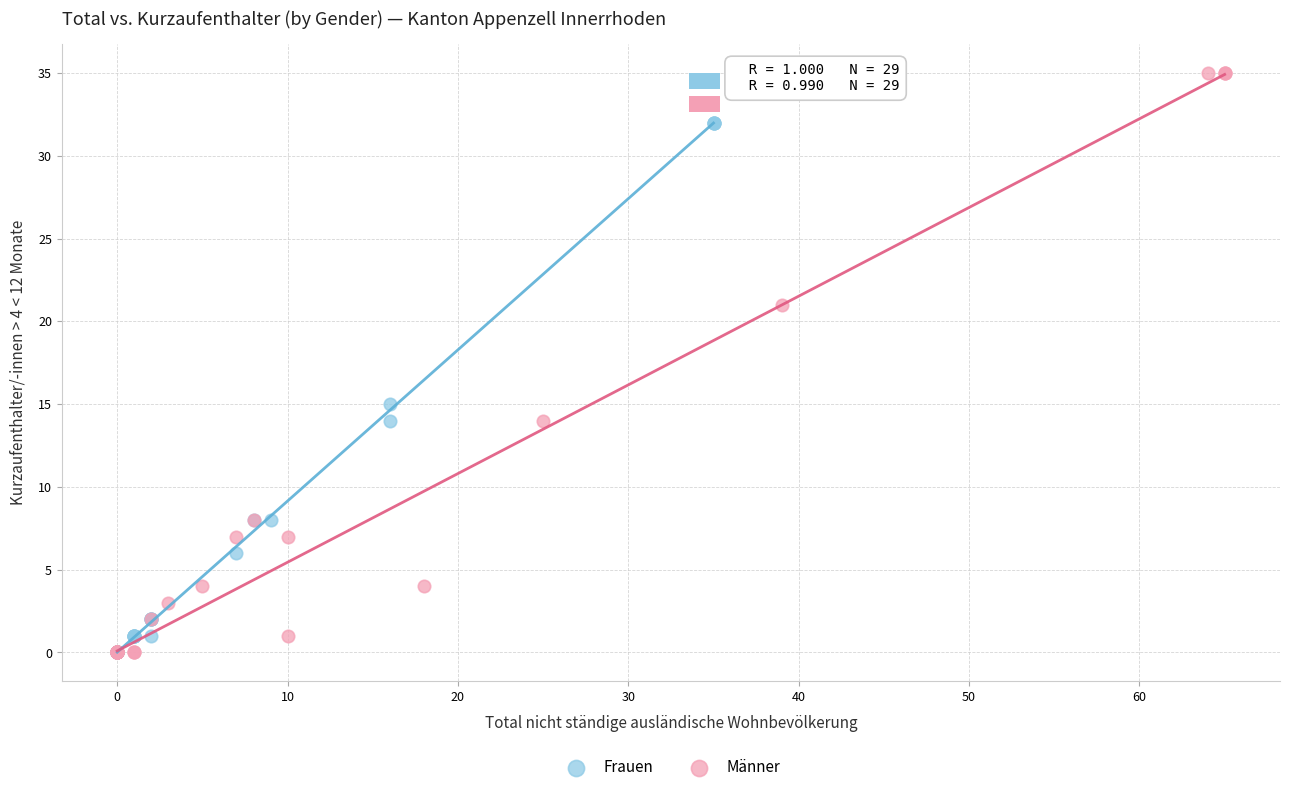

Which series has the largest Y range (max minus min)?

Männer